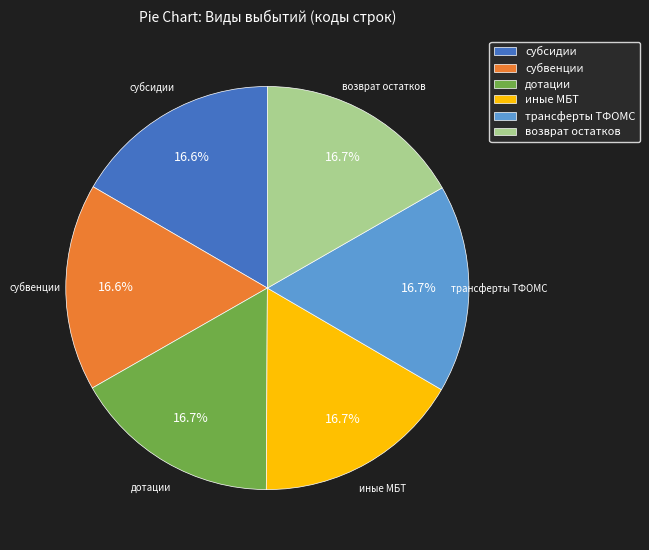

What percentage do иные МБТ and субсидии together represent?

33.3%